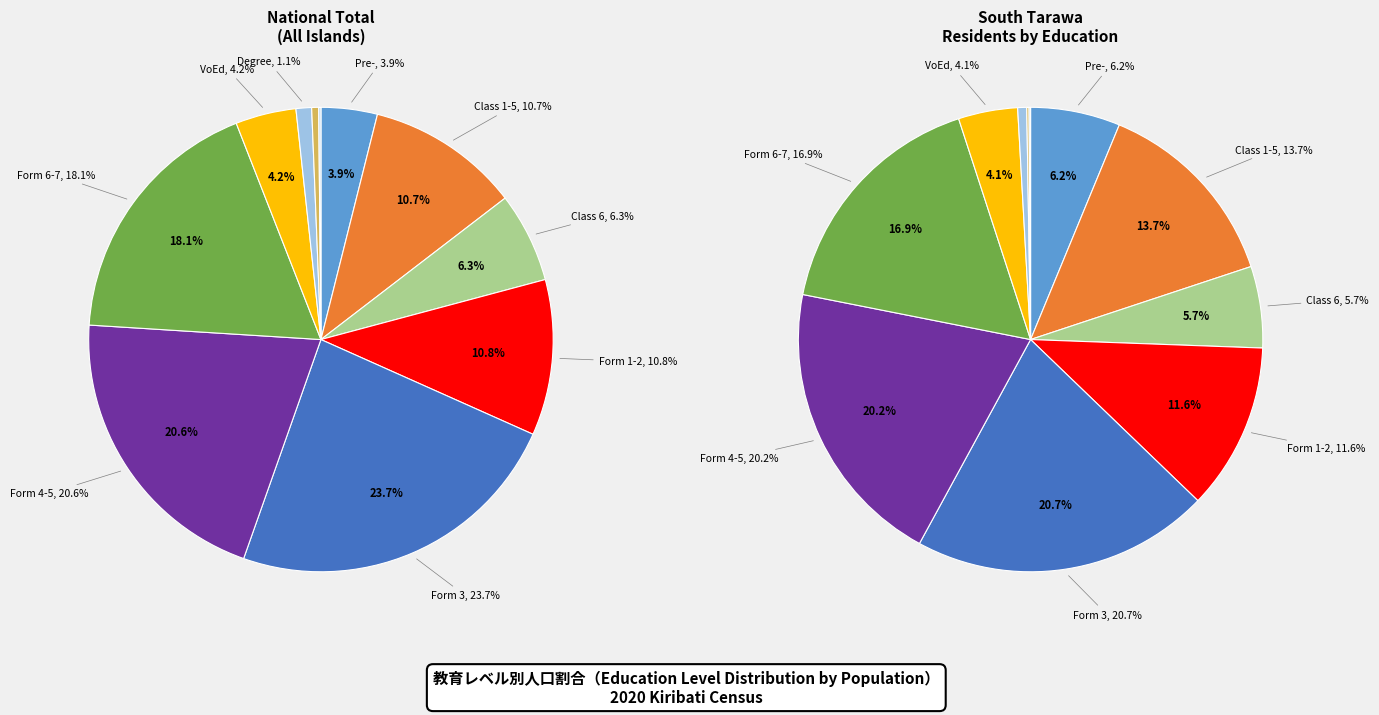

Is it true that Form 4-5 is 21% of the pie?

True